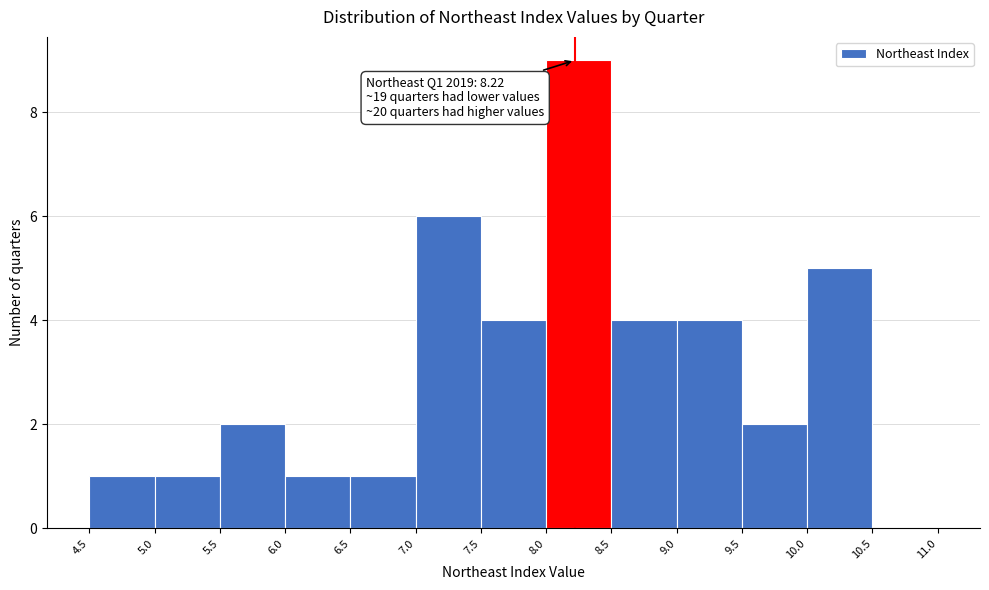

Which range on the x-axis has the tallest bar?

8.0 to 8.5